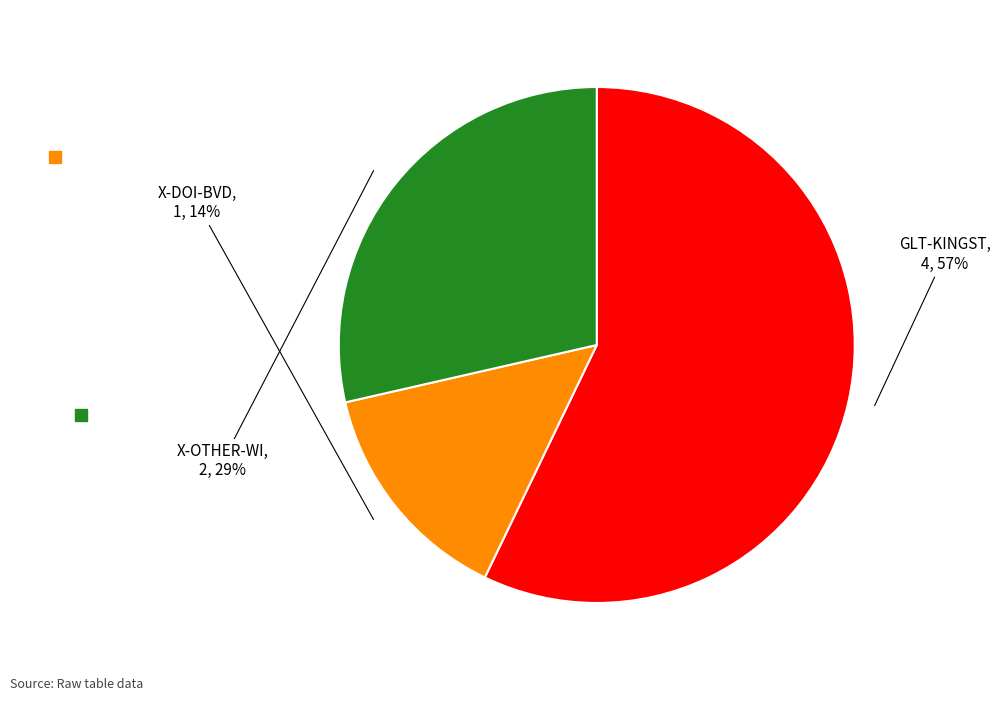

To the nearest percent, what percentage of the pie is X-OTHER-WI?

29%